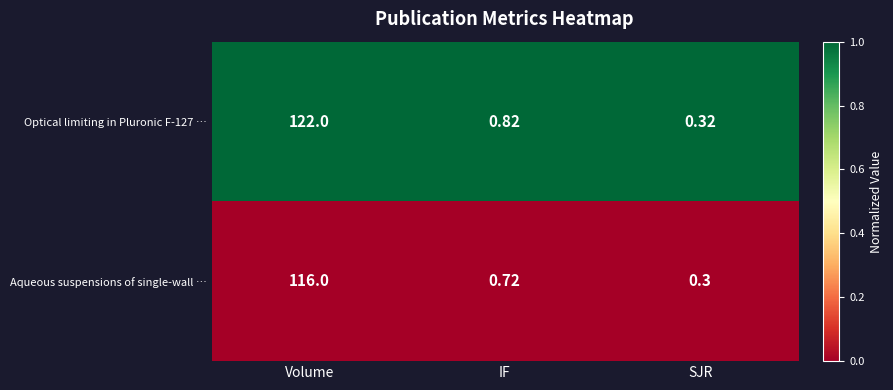

Rank the series at SJR from lowest to highest value.

Aqueous suspensions of single-wall …, Optical limiting in Pluronic F-127 …